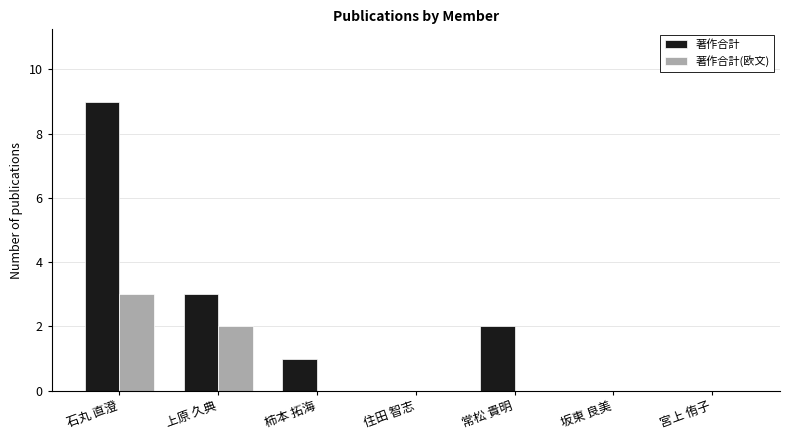

The 著作合計 series shows 3 at 宮上 侑子. True or false?

False